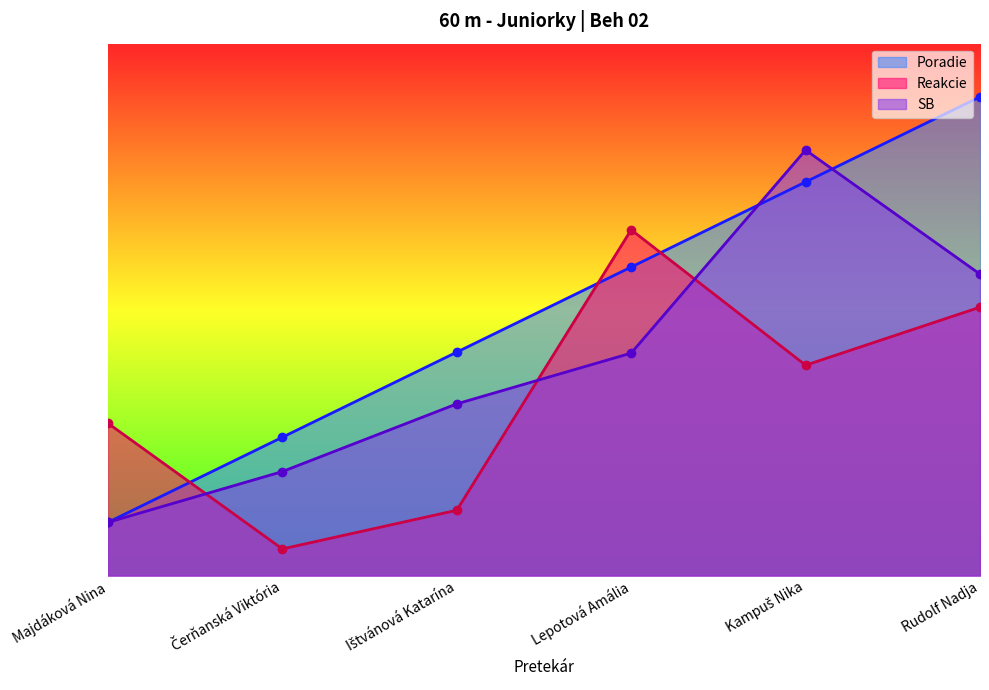

True or false: Reakcie has more than 0 interior local peaks.

True